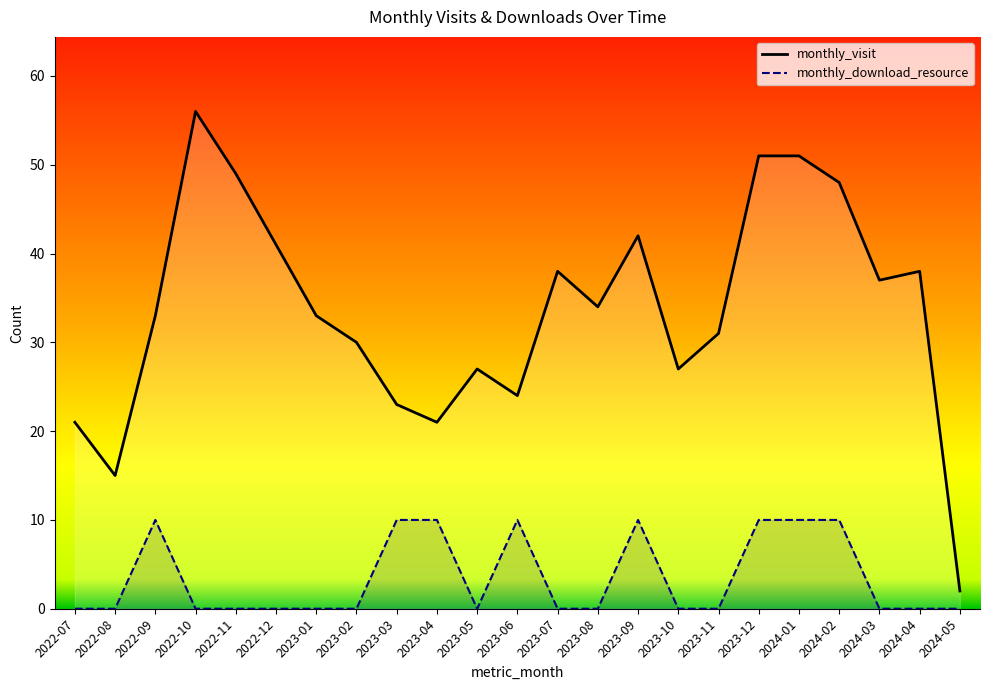

What are all the series names shown in the legend?

monthly_visit, monthly_download_resource